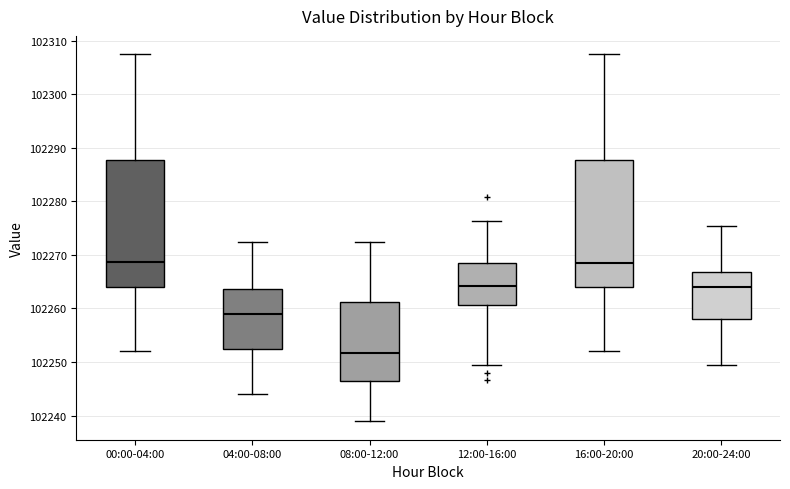

Reading left to right, read every box against the y-axis: the position of its median line, the range the box covers, and the ends of its whiskers. The values are not printed on the chart, so give them approximately, as read against the axis.

00:00-04:00: median 102269, box 102264 to 102288, whiskers 102252 to 102308
04:00-08:00: median 102259, box 102252 to 102264, whiskers 102244 to 102272
08:00-12:00: median 102252, box 102246 to 102261, whiskers 102239 to 102272
12:00-16:00: median 102264, box 102261 to 102268, whiskers 102250 to 102276
16:00-20:00: median 102268, box 102264 to 102288, whiskers 102252 to 102308
20:00-24:00: median 102264, box 102258 to 102267, whiskers 102250 to 102275